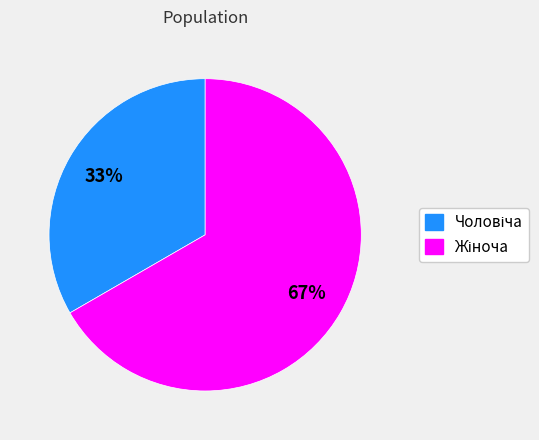

To the nearest percent, what is the average slice percentage?

50%